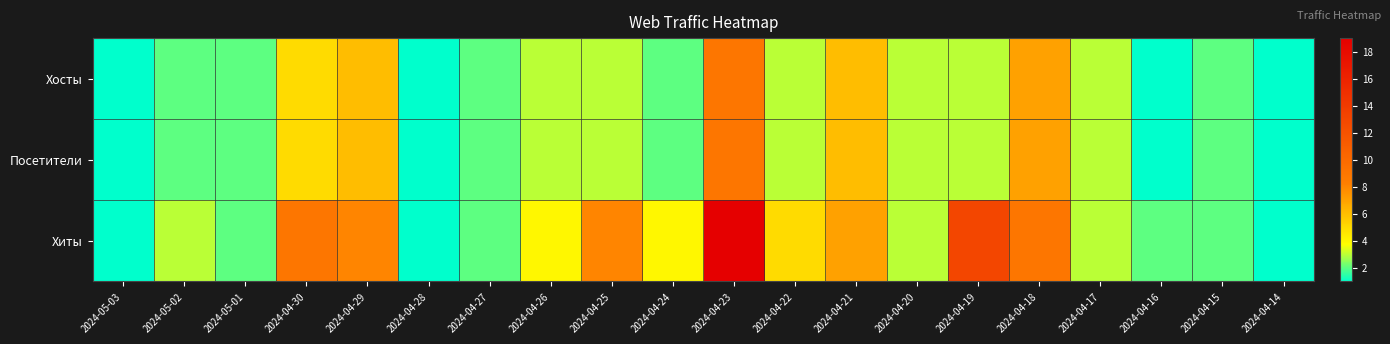

What is the total value across all series at 2024-04-30?

19